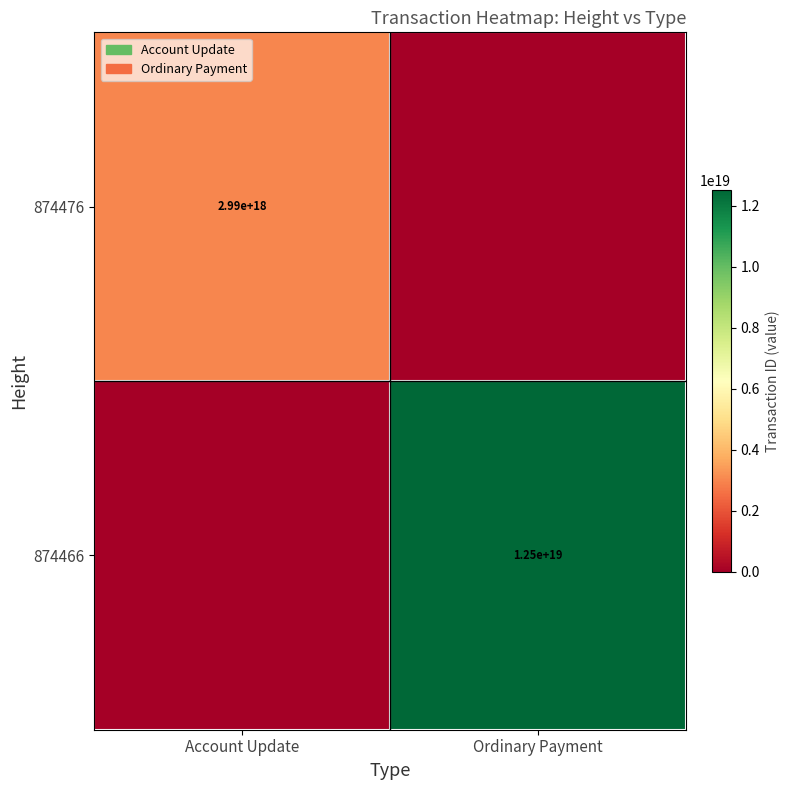

Is it true that 874466 equals 17044305577066717184 at Ordinary Payment?

False